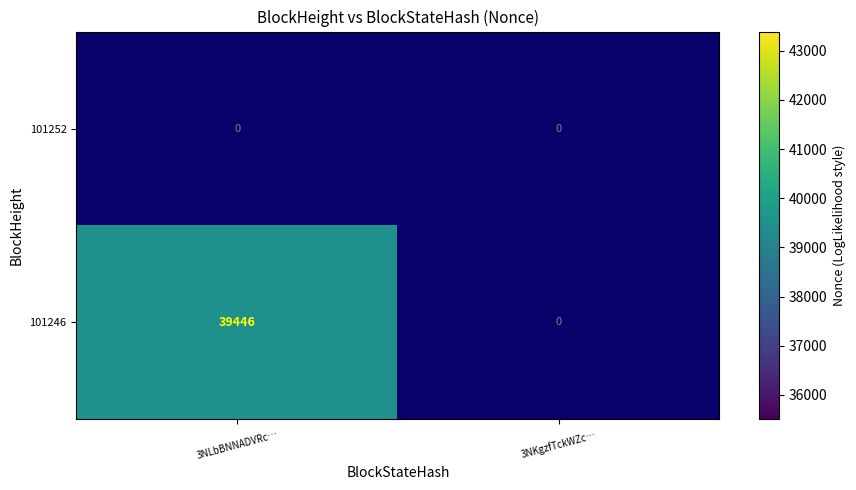

Is it true that 101252 equals 0 at 3NKgzfTckWZc…?

True